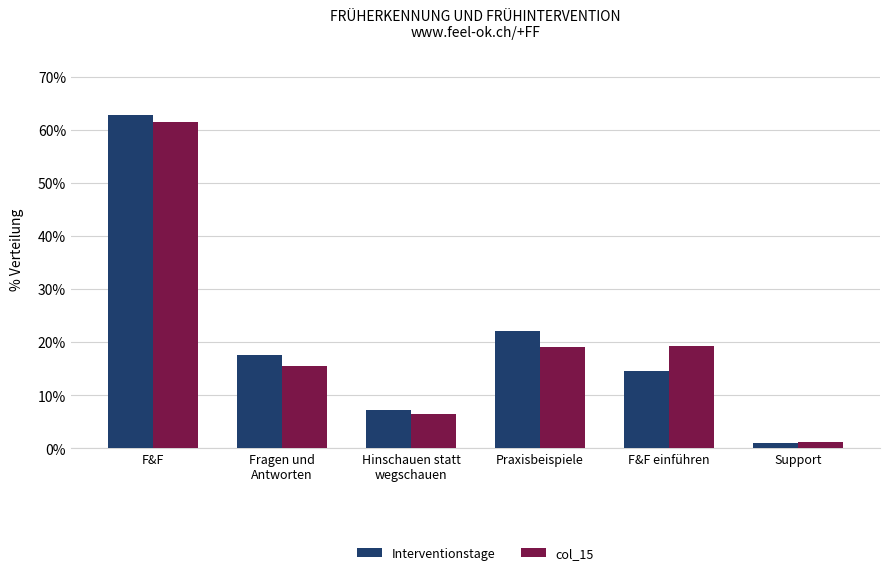

What are all the series names shown in the legend?

Interventionstage, col_15